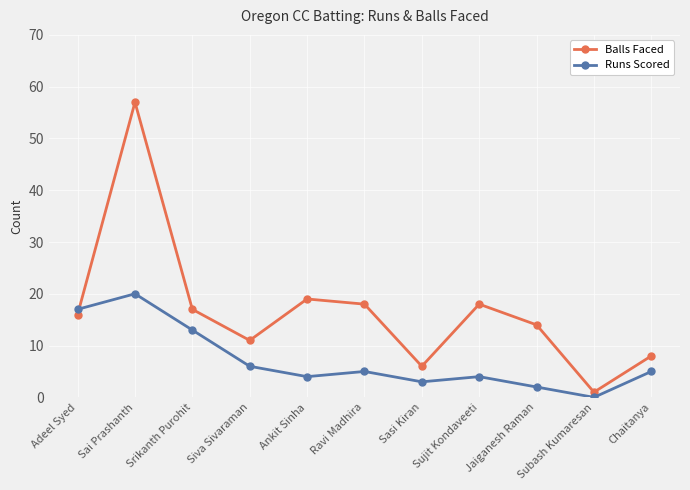

Reading left to right, extract all data points from this chart.

Balls Faced: Adeel Syed=16	Sai Prashanth=57	Srikanth Purohit=17	Siva Sivaraman=11	Ankit Sinha=19	Ravi Madhira=18	Sasi Kiran=6	Sujit Kondaveeti=18	Jaiganesh Raman=14	Subash Kumaresan=1	Chaitanya=8
Runs Scored: Adeel Syed=17	Sai Prashanth=20	Srikanth Purohit=13	Siva Sivaraman=6	Ankit Sinha=4	Ravi Madhira=5	Sasi Kiran=3	Sujit Kondaveeti=4	Jaiganesh Raman=2	Subash Kumaresan=0	Chaitanya=5